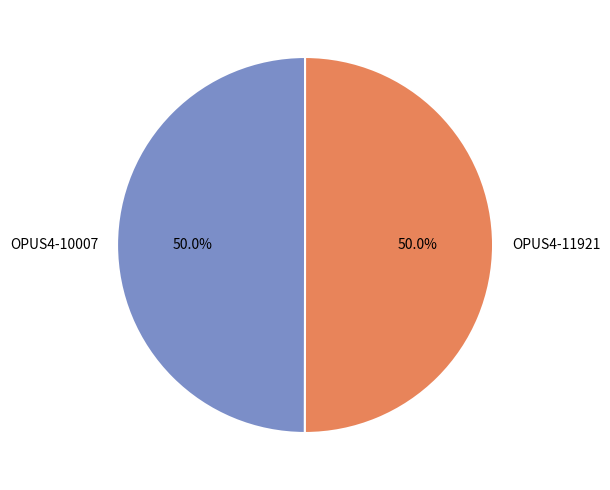

To the nearest percent, what portion does OPUS4-11921 represent?

50%